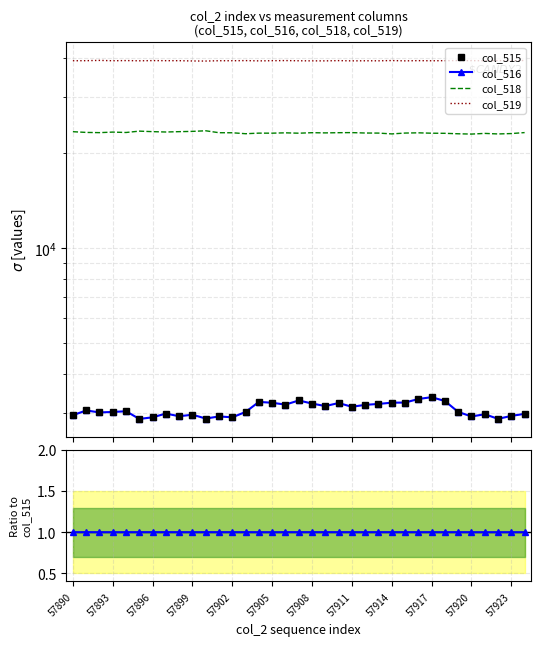

Between 57893 and 14, which series saw the biggest shift?

col_515